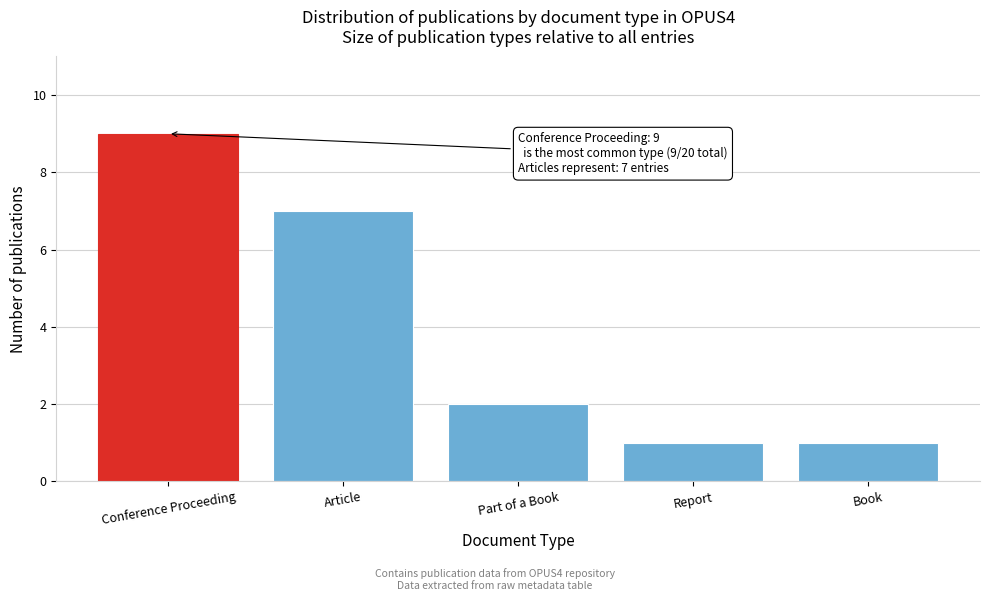

Reading left to right, extract all data points from this chart.

9	7	2	1	1